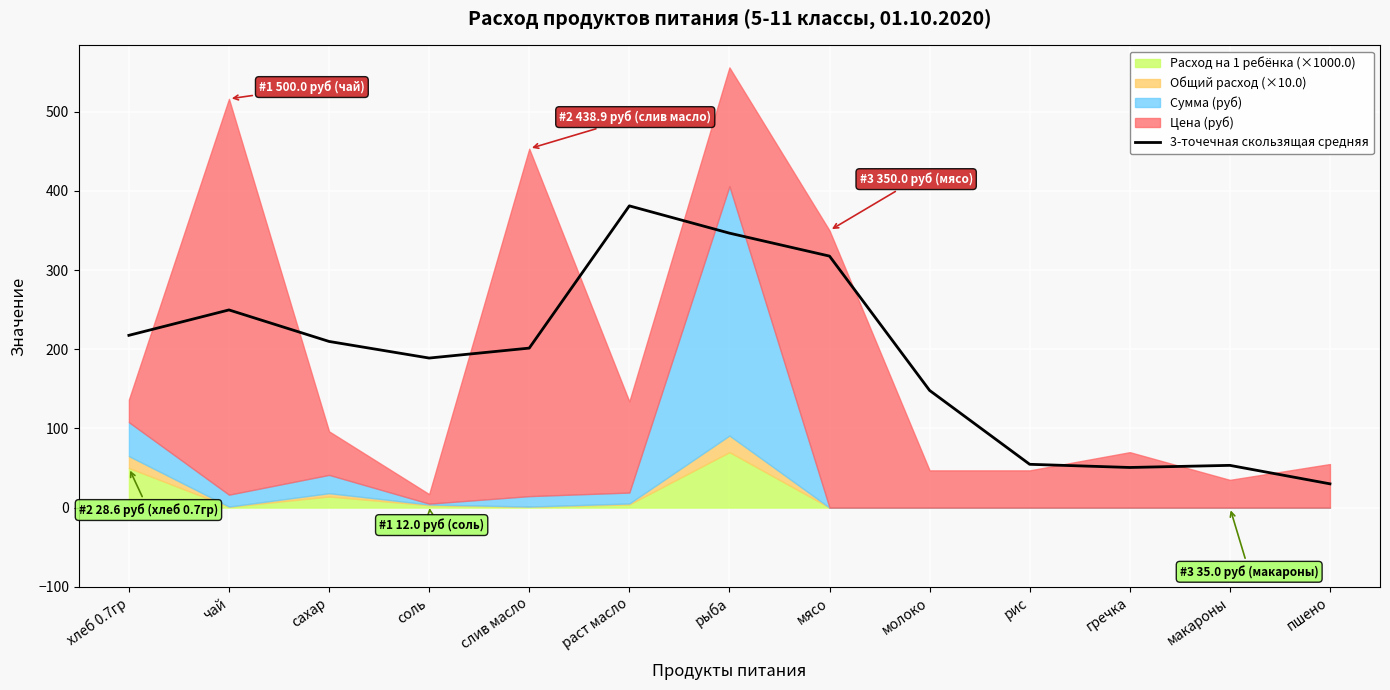

The 3-точечная скользящая средняя series shows 129.1 at раст масло. True or false?

False